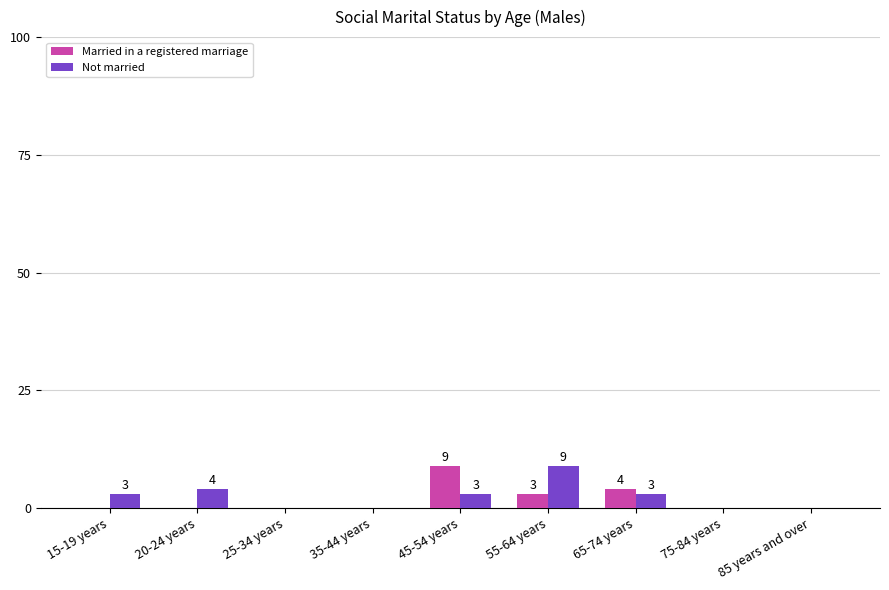

Reading right to left, extract all data points from this chart.

Married in a registered marriage: 85 years and over=0	75-84 years=0	65-74 years=4	55-64 years=3	45-54 years=9	35-44 years=0	25-34 years=0	20-24 years=0	15-19 years=0
Not married: 85 years and over=0	75-84 years=0	65-74 years=3	55-64 years=9	45-54 years=3	35-44 years=0	25-34 years=0	20-24 years=4	15-19 years=3